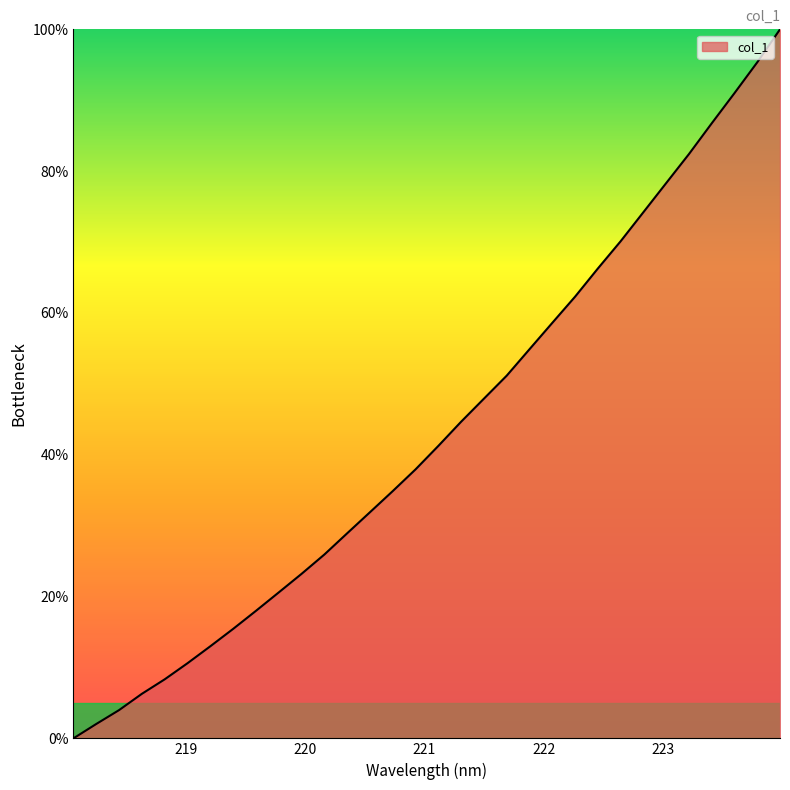

Does the chart display data point markers on the line(s)?

No